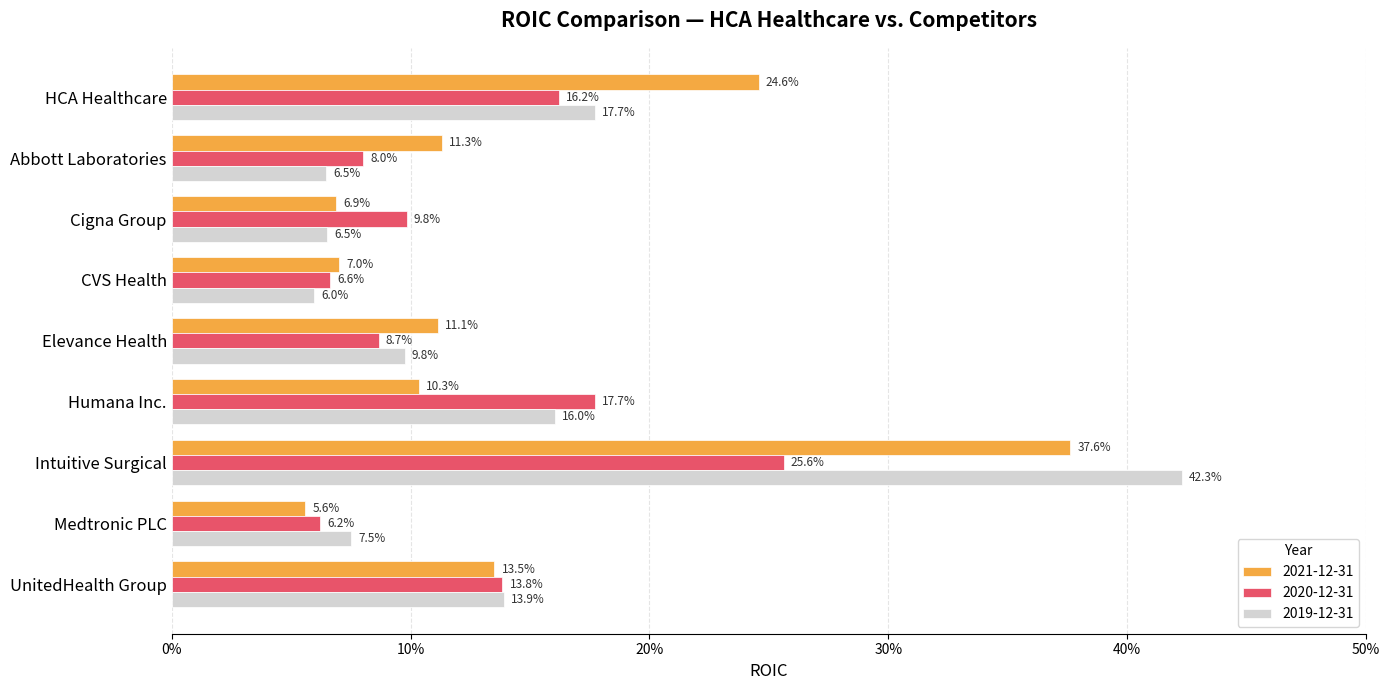

What is the lowest value of the 2020-12-31 series?

0.1